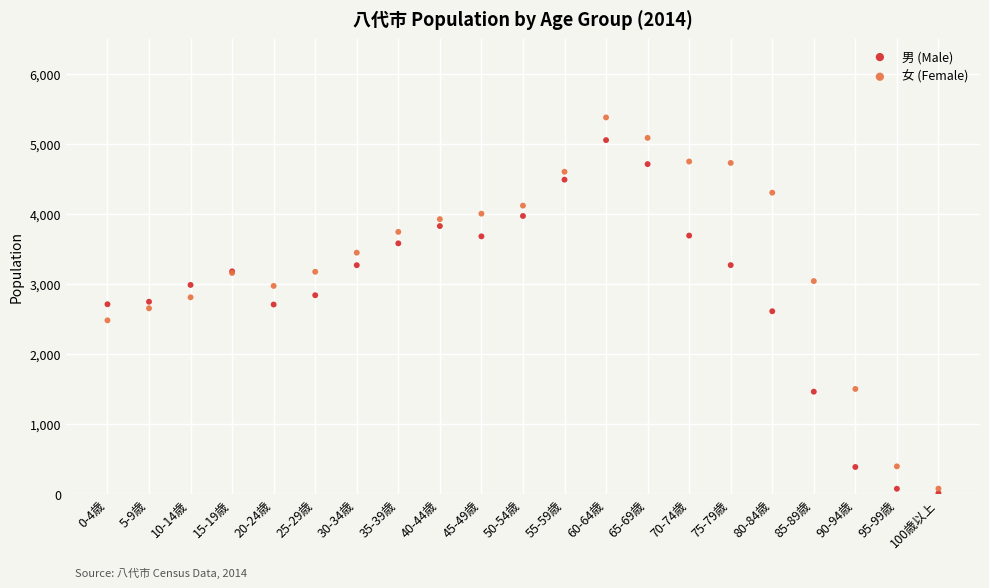

Which series has the largest Y range (max minus min)?

女 (Female)